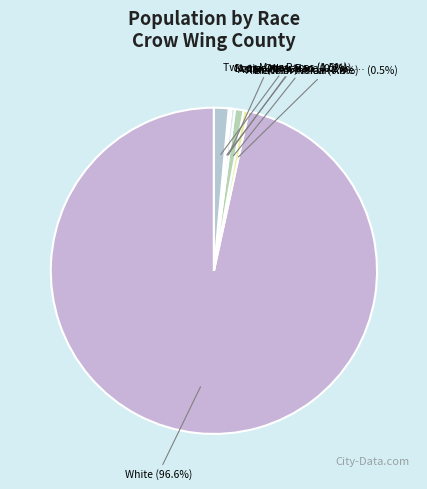

Which slice is the largest?

White alone